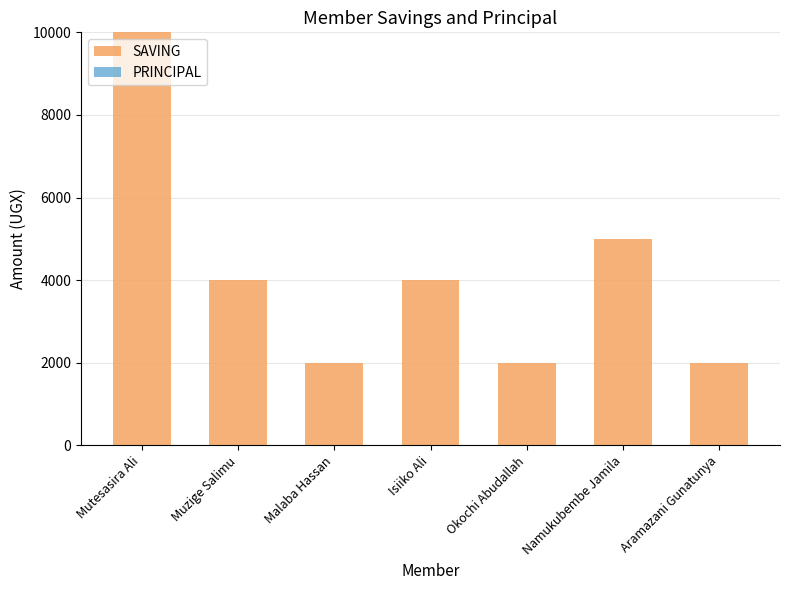

Between Isiiko Ali and Okochi Abudallah, which is larger?

Isiiko Ali